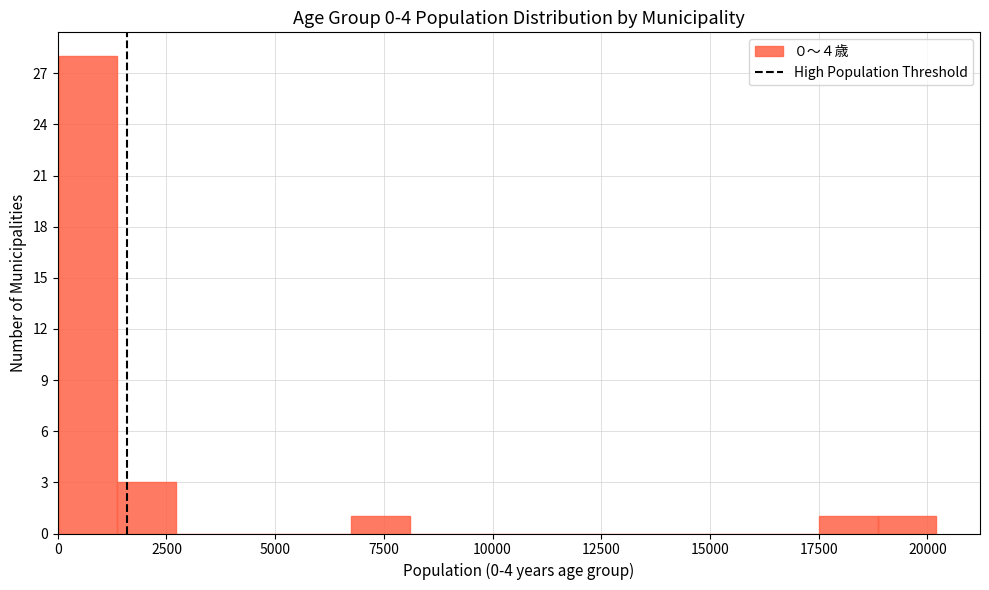

Read against the x-axis, roughly where is the centre of the tallest bar?

500